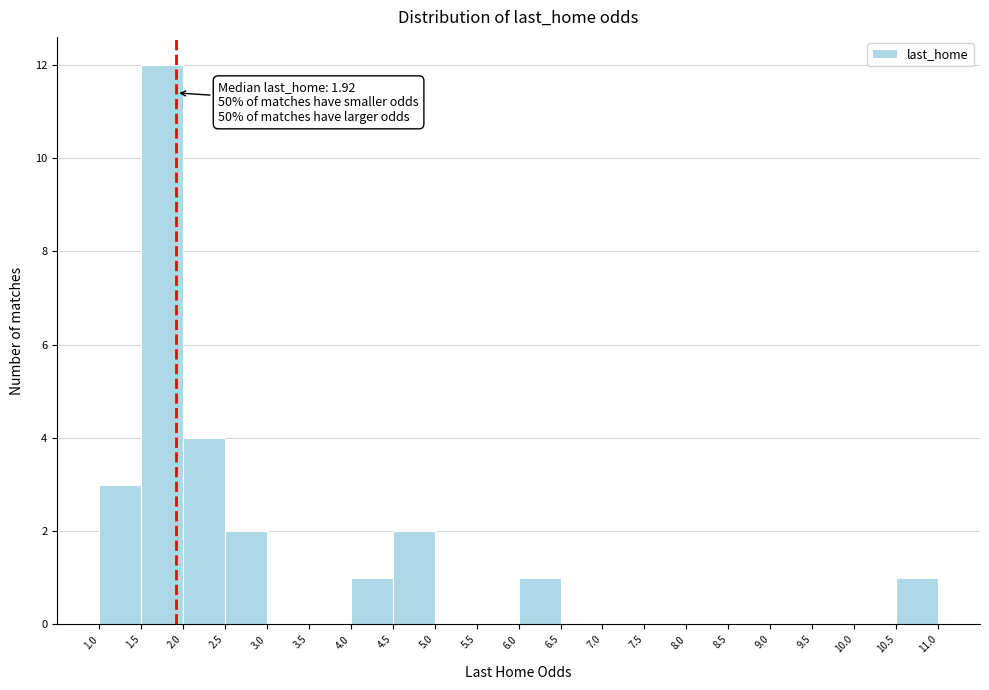

Over which range of the x-axis is the bar tallest?

1.5 to 2.0